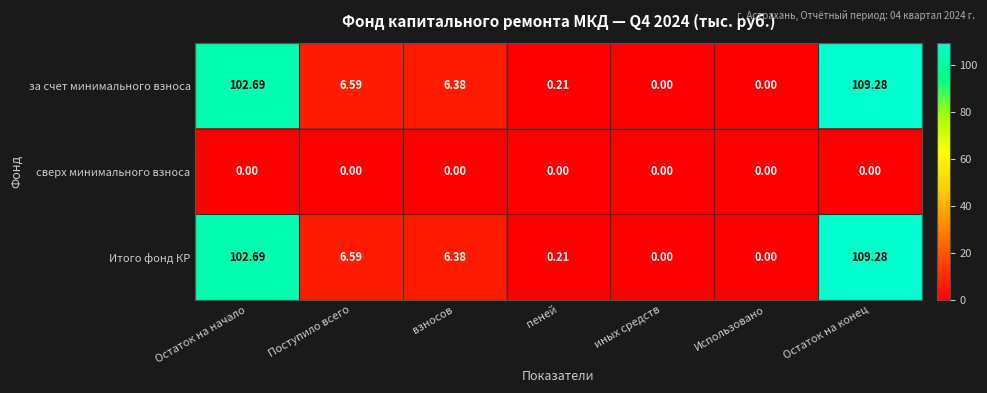

Where is Итого фонд КР nearest to the value 54?

Поступило всего